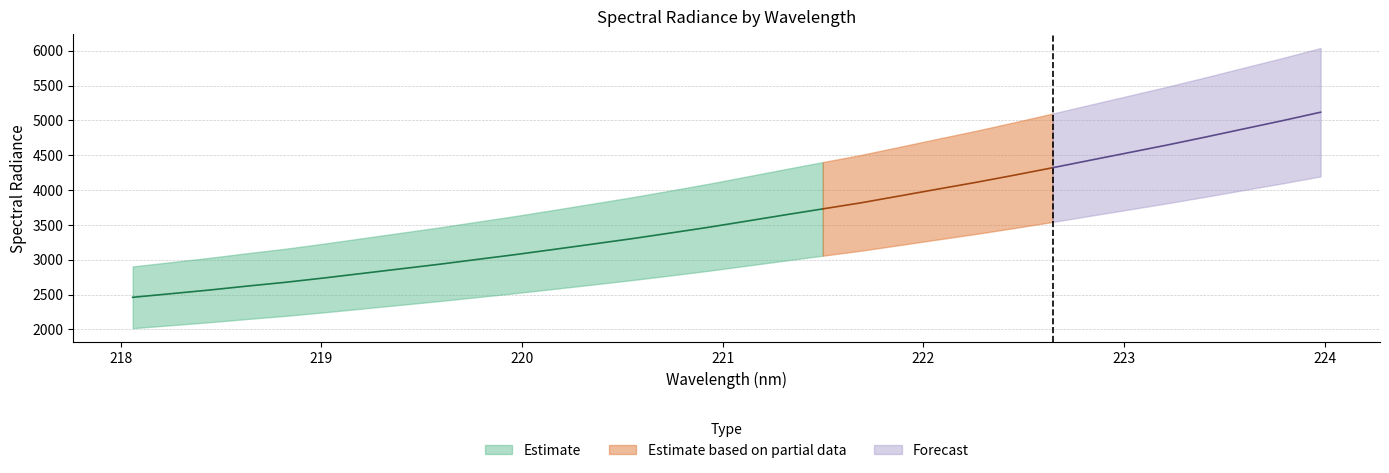

True or false: the data shows 2082.5 at 222.0721.

False